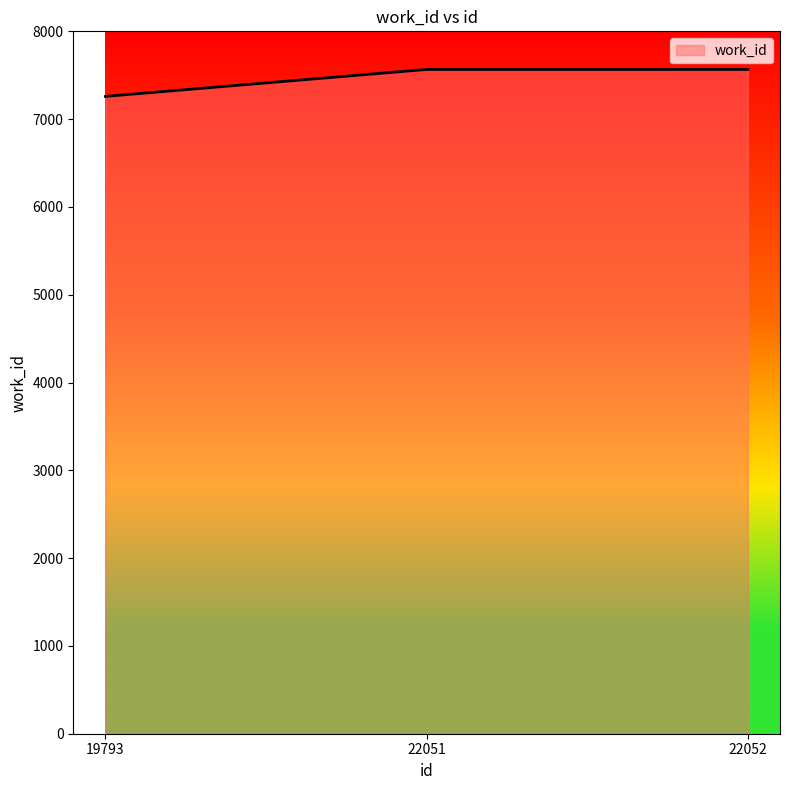

What is the maximum value shown in the chart?

7566